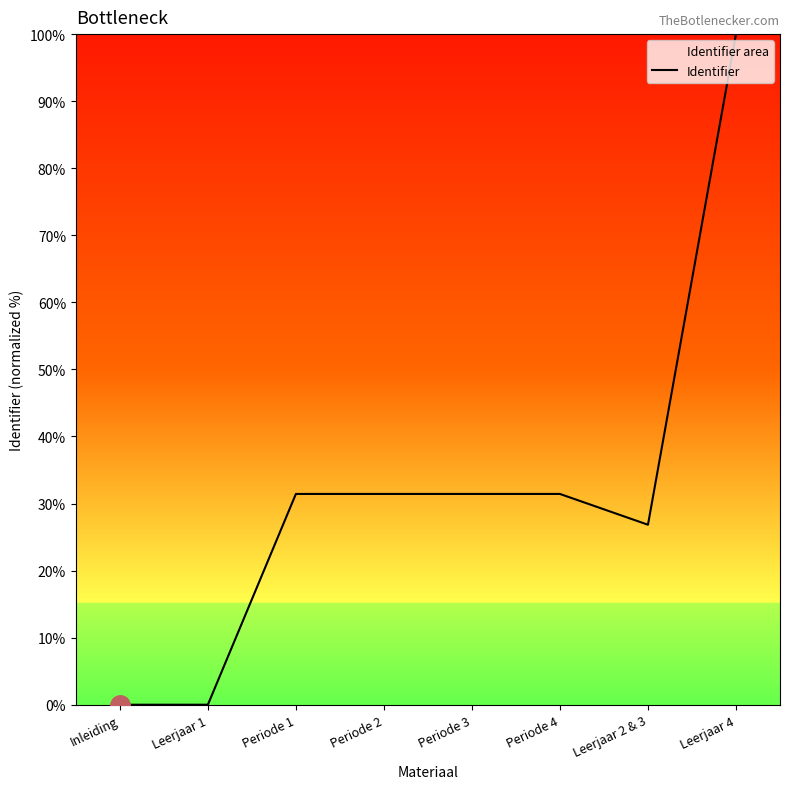

How many categories are shown in the chart?

8